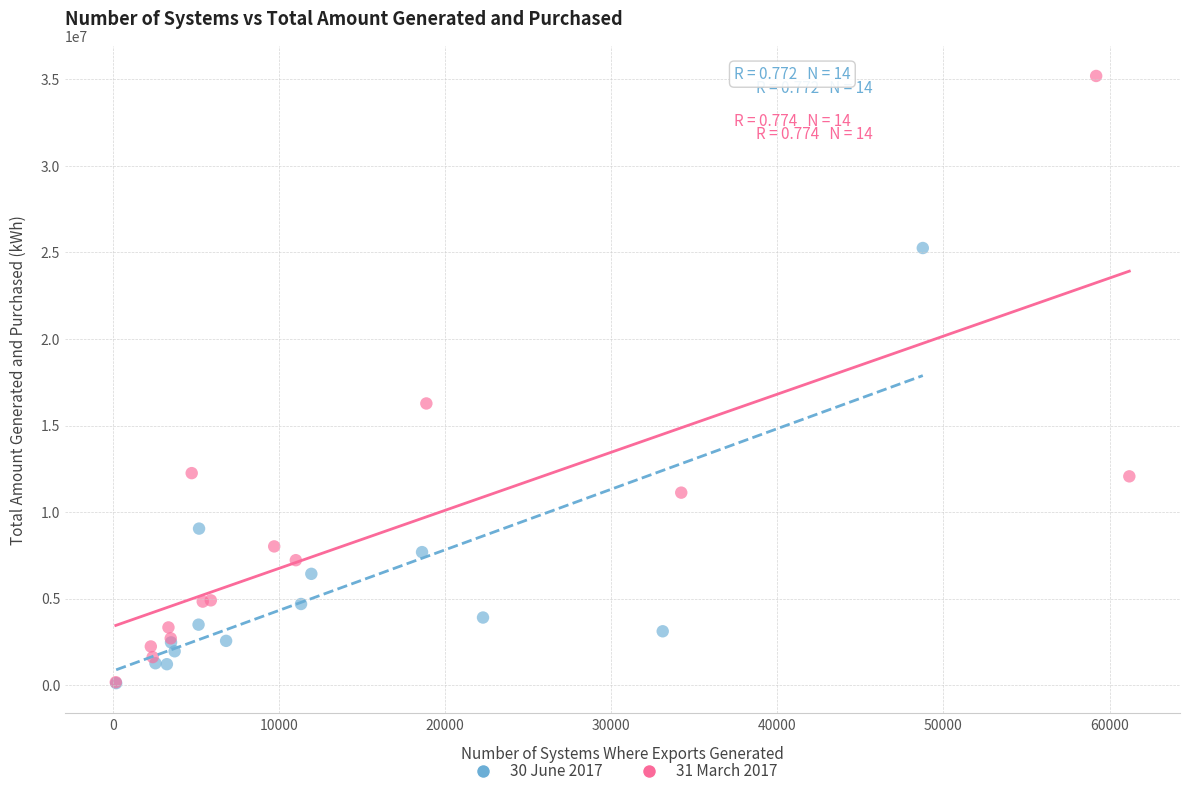

Which series has the widest spread of Y values?

31 March 2017